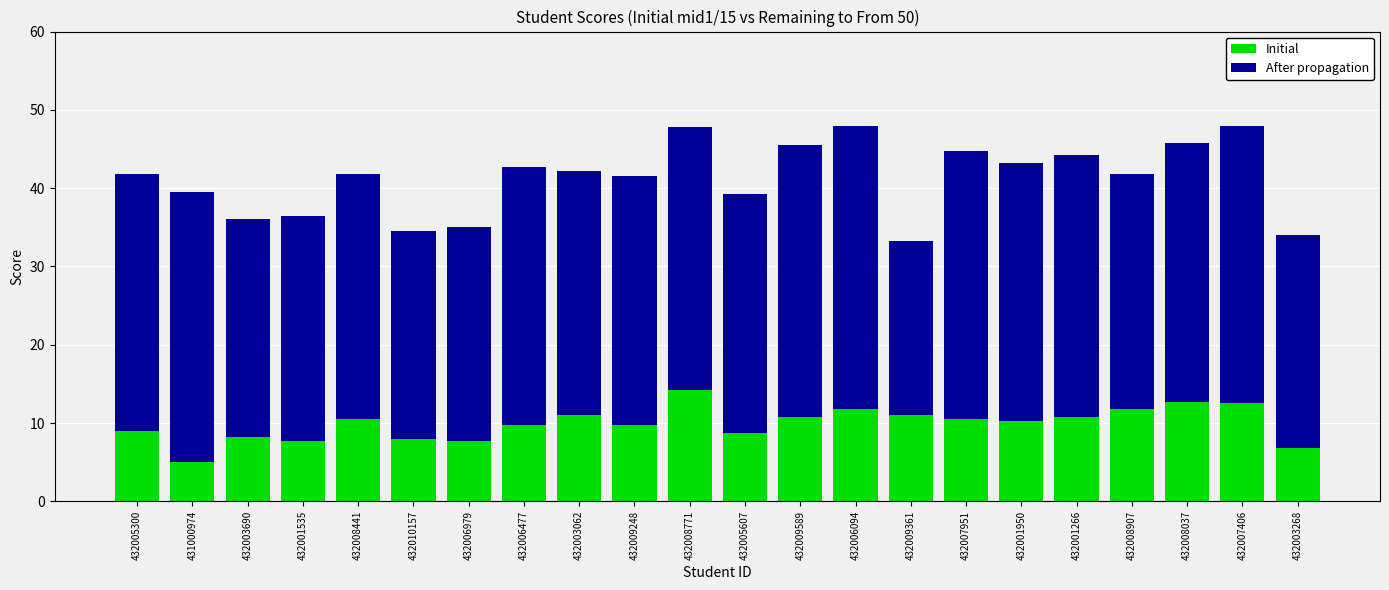

The Initial series shows 11.0 at 432003062. True or false?

True